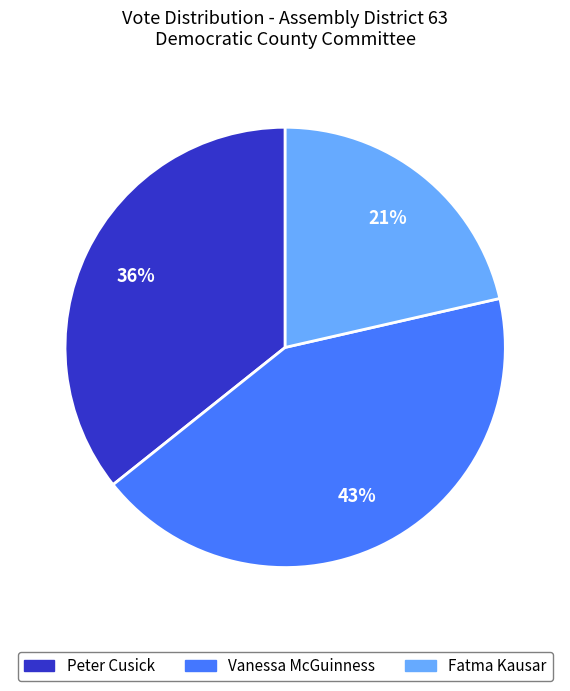

Between Fatma Kausar and Peter Cusick, which is larger?

Peter Cusick